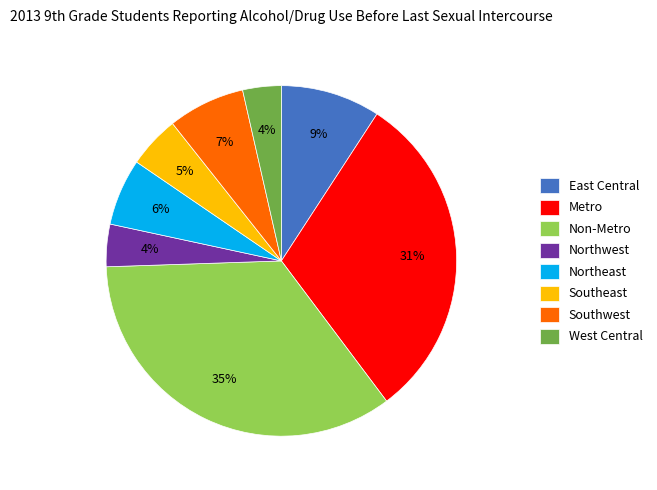

The Southwest slice represents 21% of the pie. True or false?

False